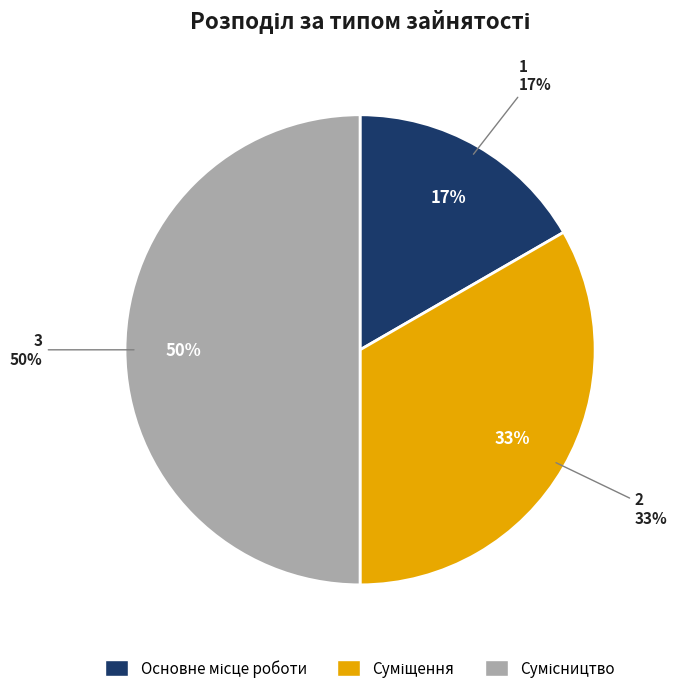

Is it true that Суміщення is 46% of the pie?

False